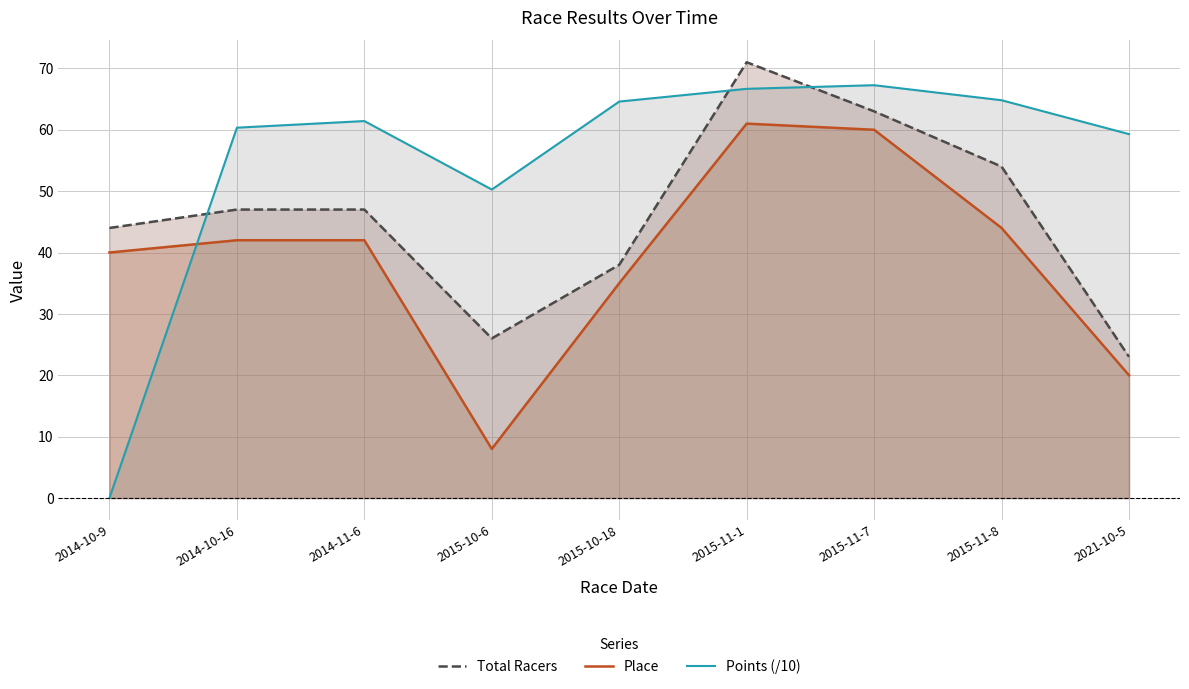

What are all the series names shown in the legend?

Total Racers, Place, Points (/10)